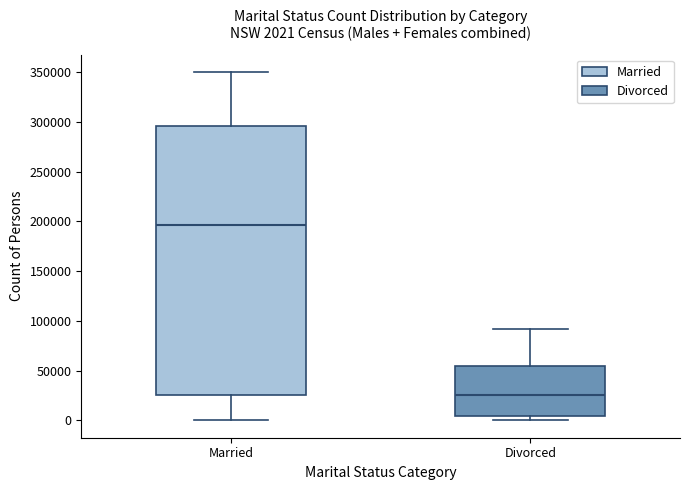

Which box has the lowest median line?

Divorced